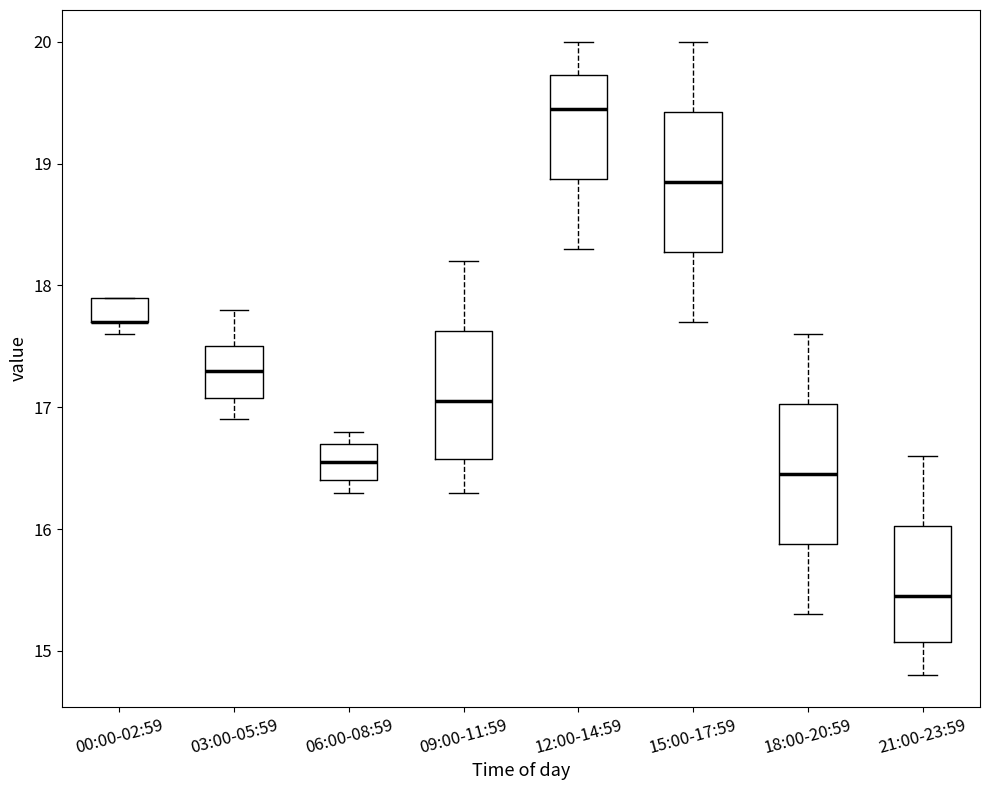

Where does the median line of the box for 12:00-14:59 sit on the y-axis? The values are not printed on the chart, so give them approximately, as read against the axis.

19.5